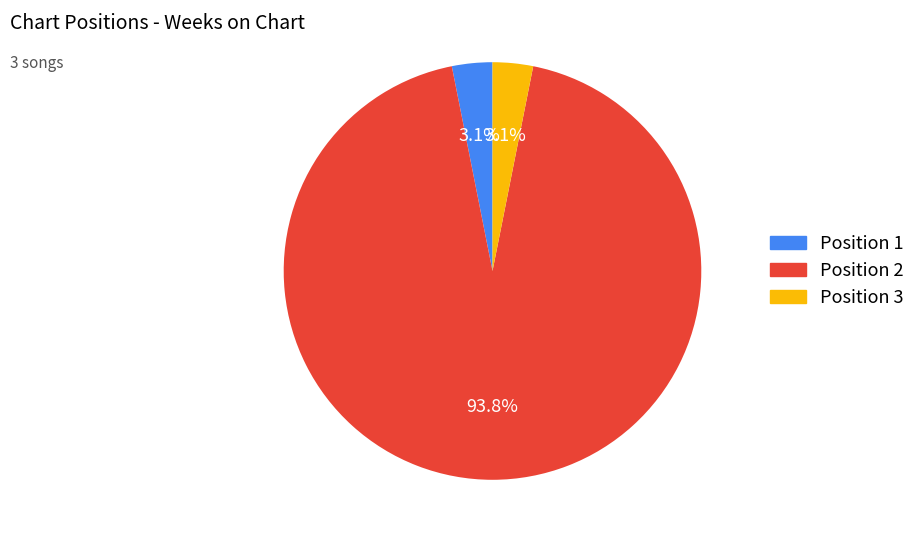

Is there a majority slice in this chart?

Yes